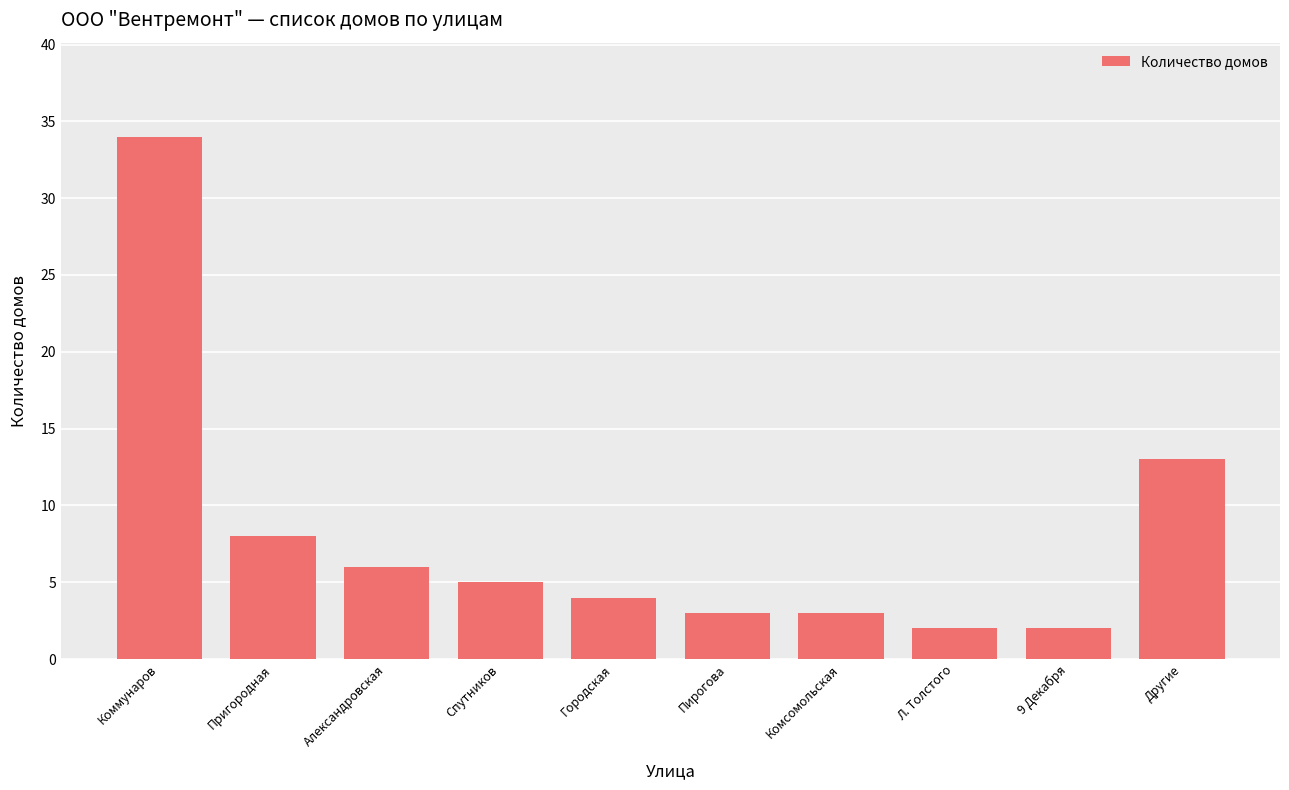

What is the minimum value shown in the chart?

2